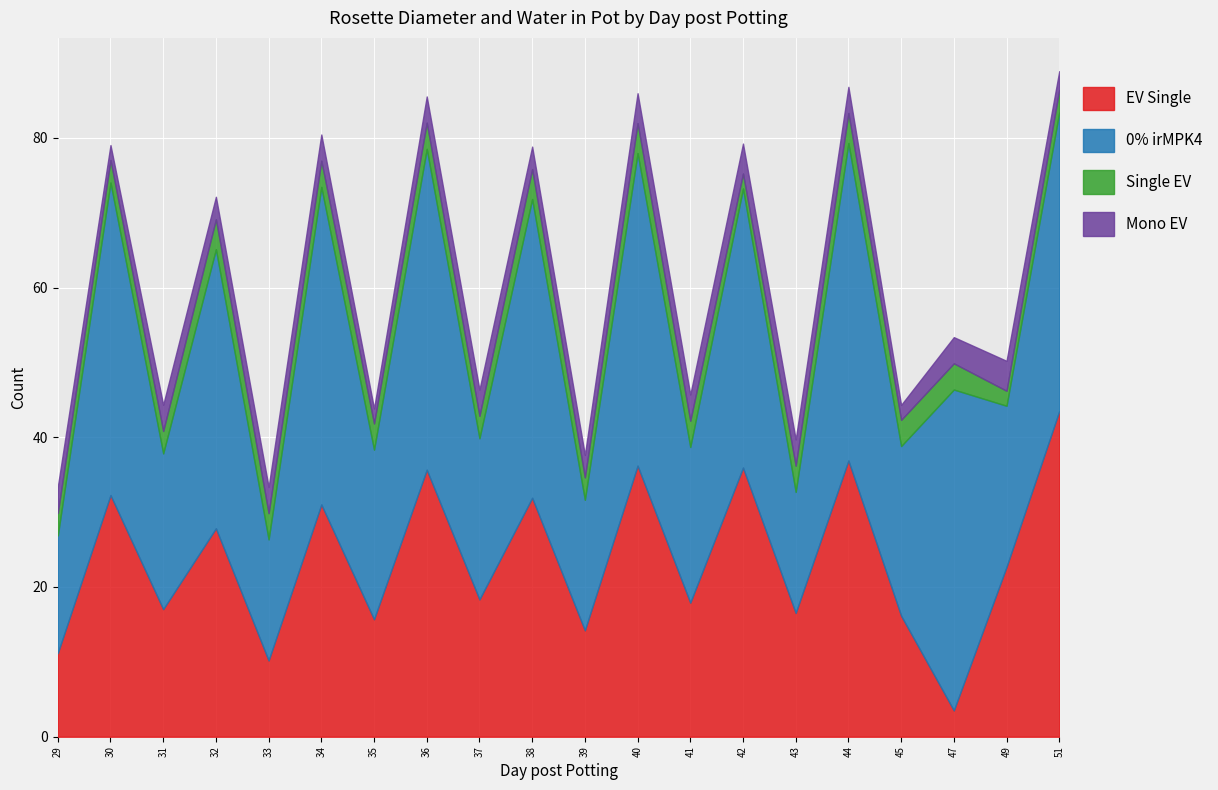

How many data points does each series have?

20